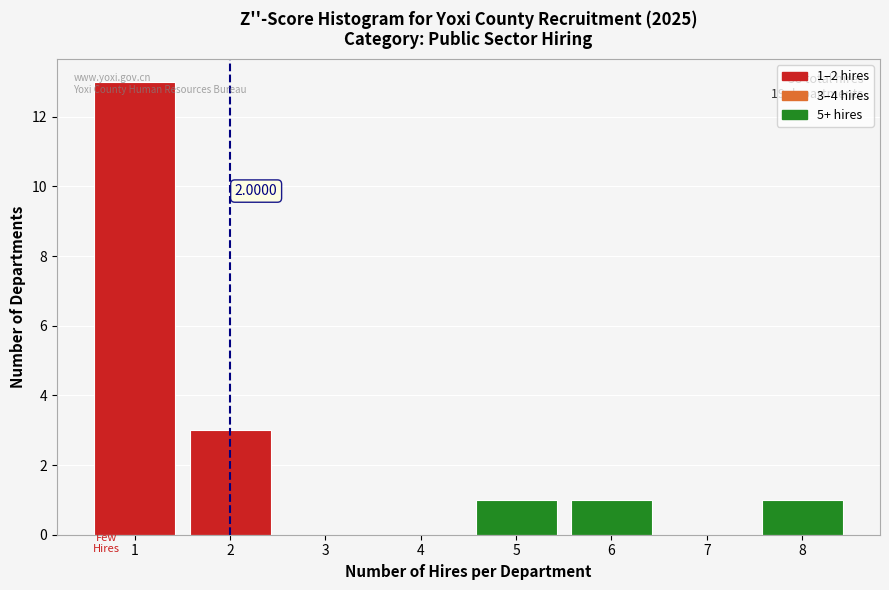

Over which range of the x-axis is the bar tallest?

0.5 to 1.5